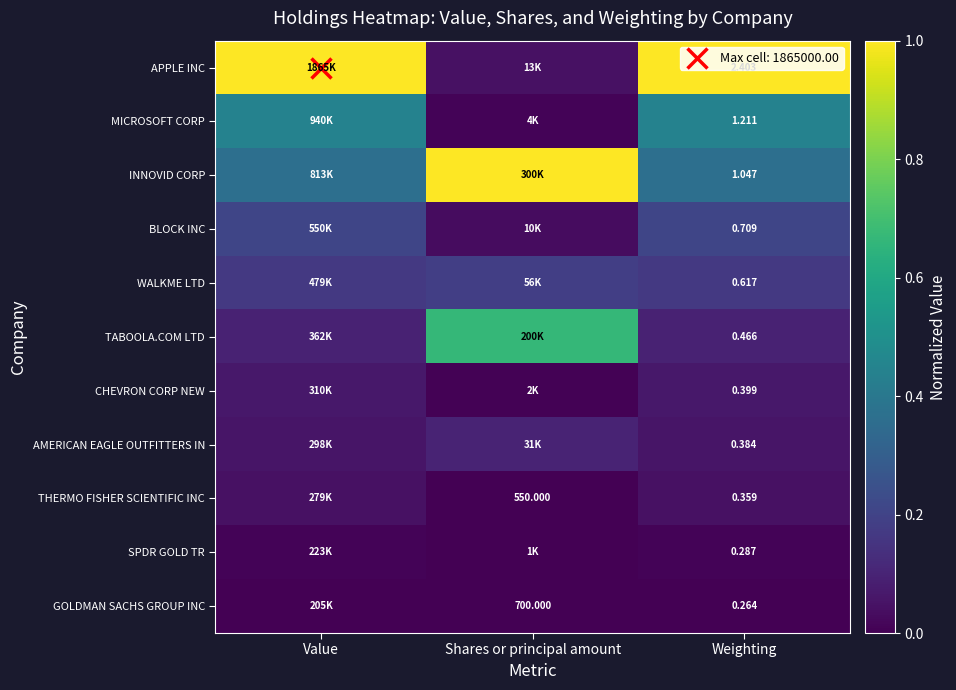

At which category is the sum across all series the highest?

Value